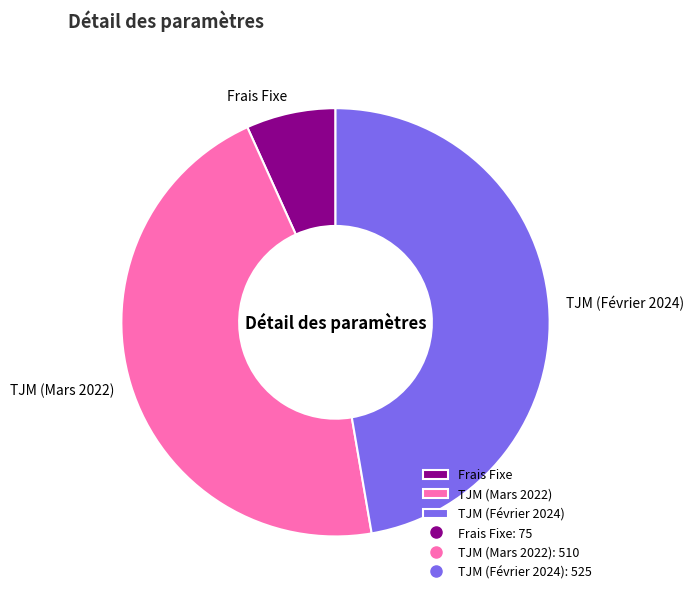

Rank the categories by value from highest to lowest.

TJM (Février 2024), TJM (Mars 2022), Frais Fixe